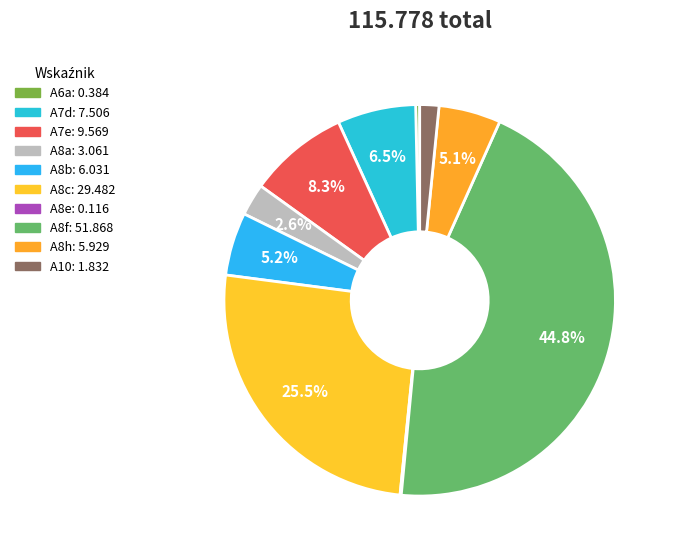

Is the sum of A8e and A7e greater than half?

No